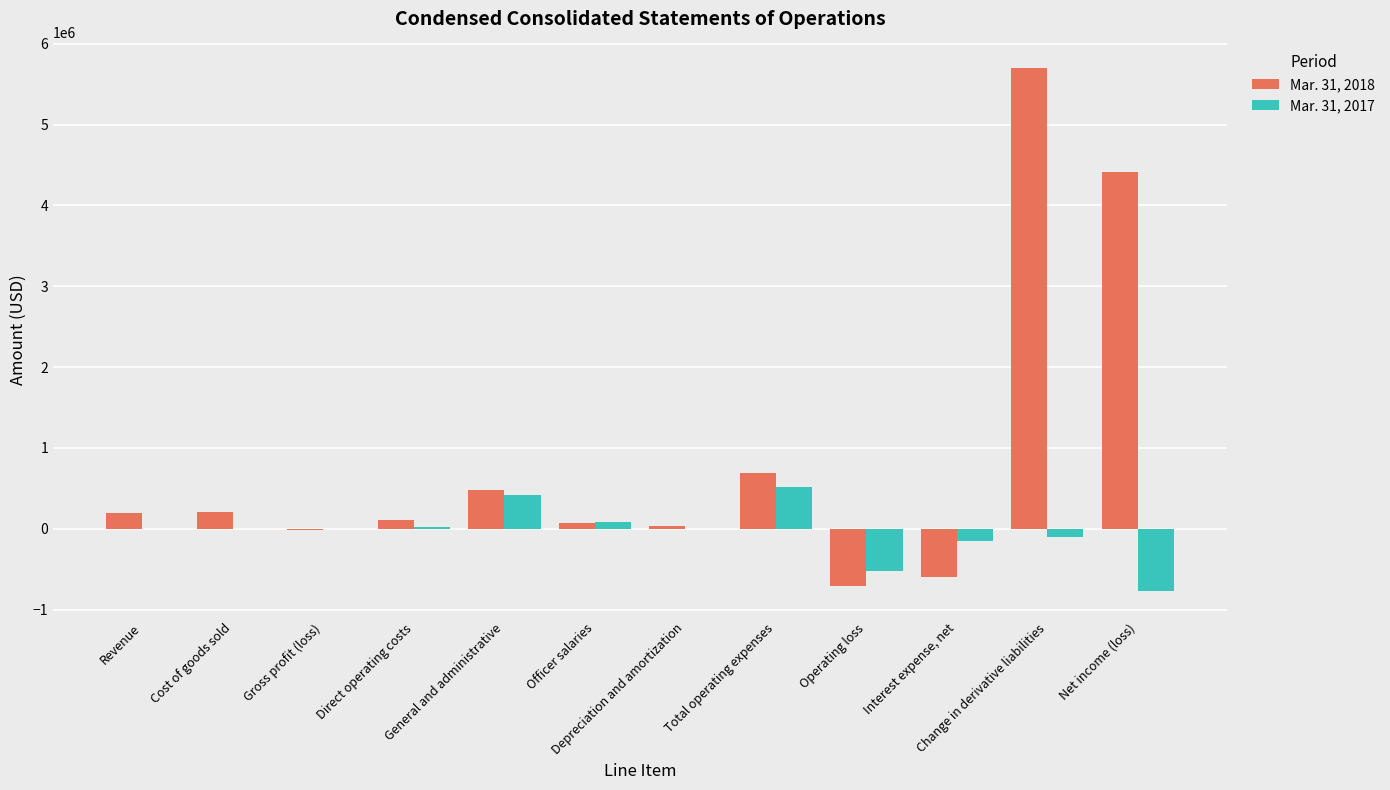

Are the bars horizontal?

No